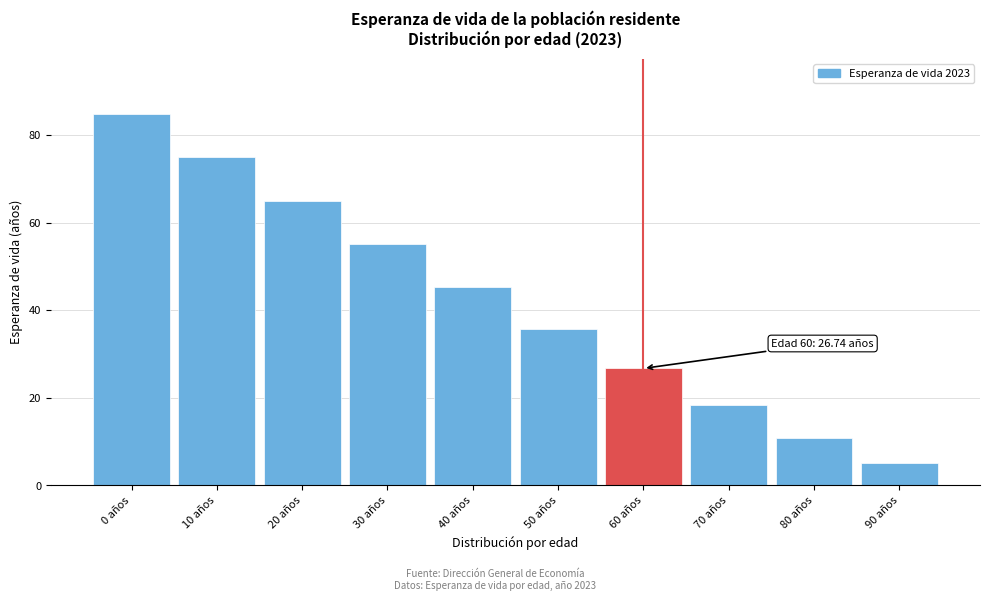

Reading left to right, list all the values displayed in this chart.

0 años=84.7	10 años=74.9	20 años=65.0	30 años=55.1	40 años=45.4	50 años=35.8	60 años=26.7	70 años=18.4	80 años=10.8	90 años=5.0